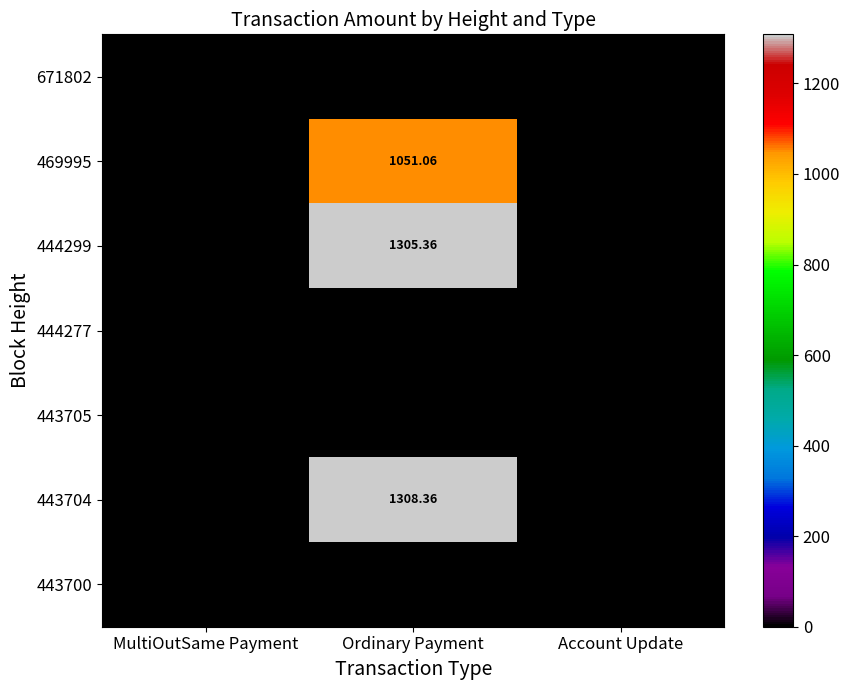

At which label does 469995 reach its minimum?

MultiOutSame Payment